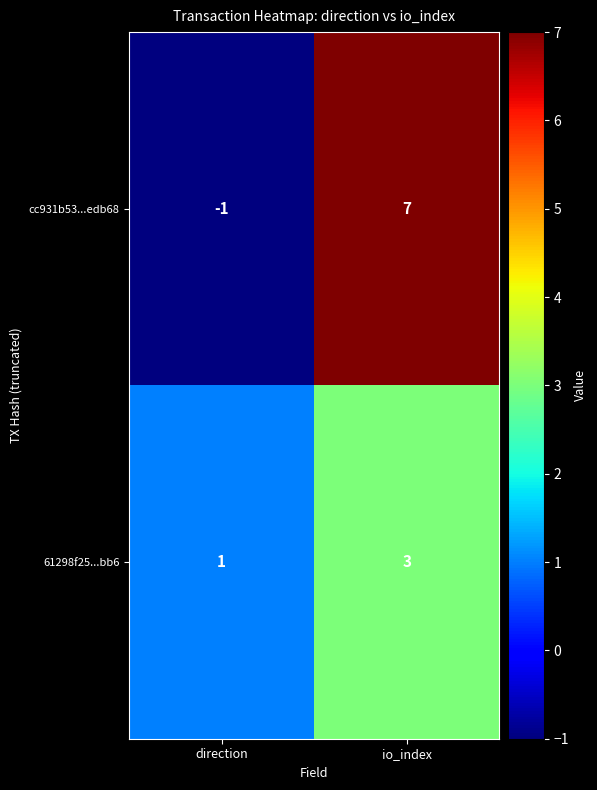

At direction, list the series in order from largest to smallest.

61298f25...bb6, cc931b53...edb68